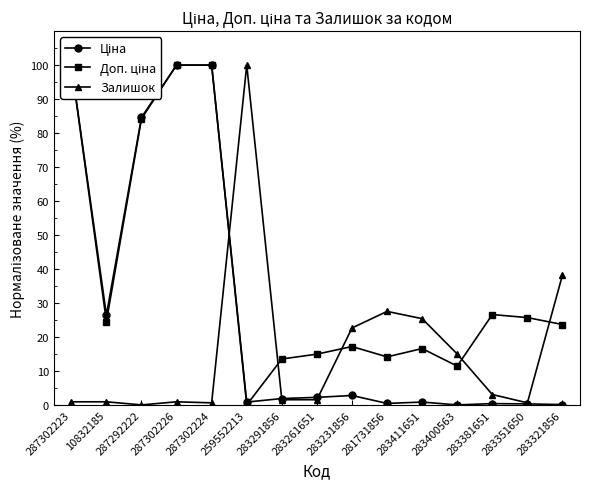

The value of Залишок at 281731856 is 27.5. True or false?

True